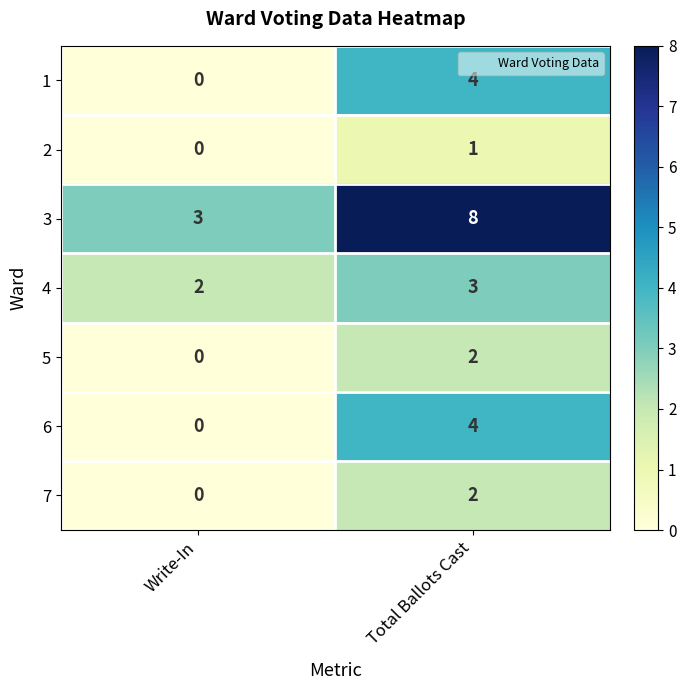

Reading left to right, extract all data points from this chart.

1: 0	4
2: 0	1
3: 3	8
4: 2	3
5: 0	2
6: 0	4
7: 0	2